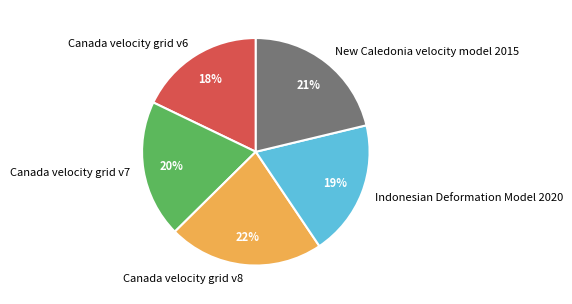

Which has a higher value, Canada velocity grid v8 or Canada velocity grid v7?

Canada velocity grid v8